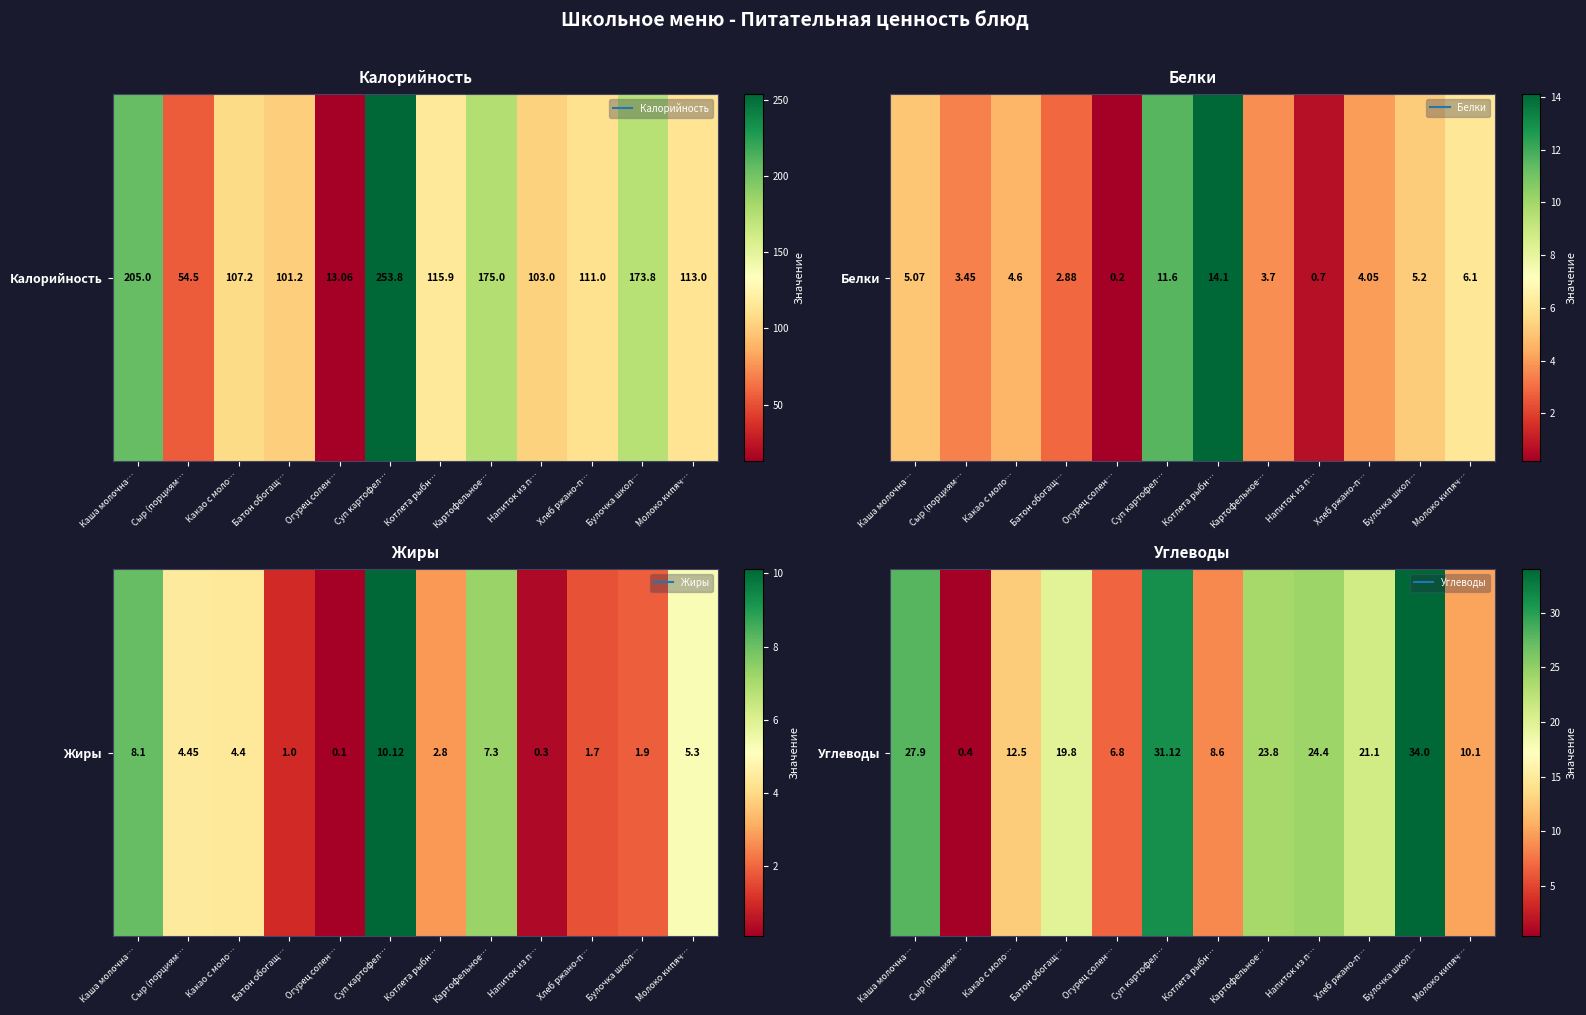

What is the average value?

18.4